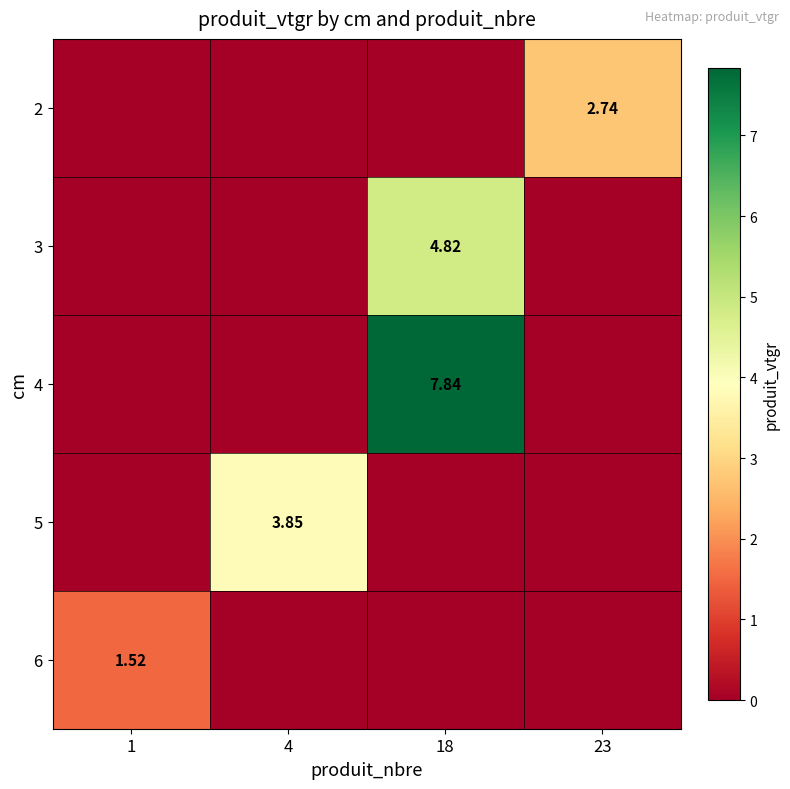

What is the difference between the highest and lowest values at 23?

2.7